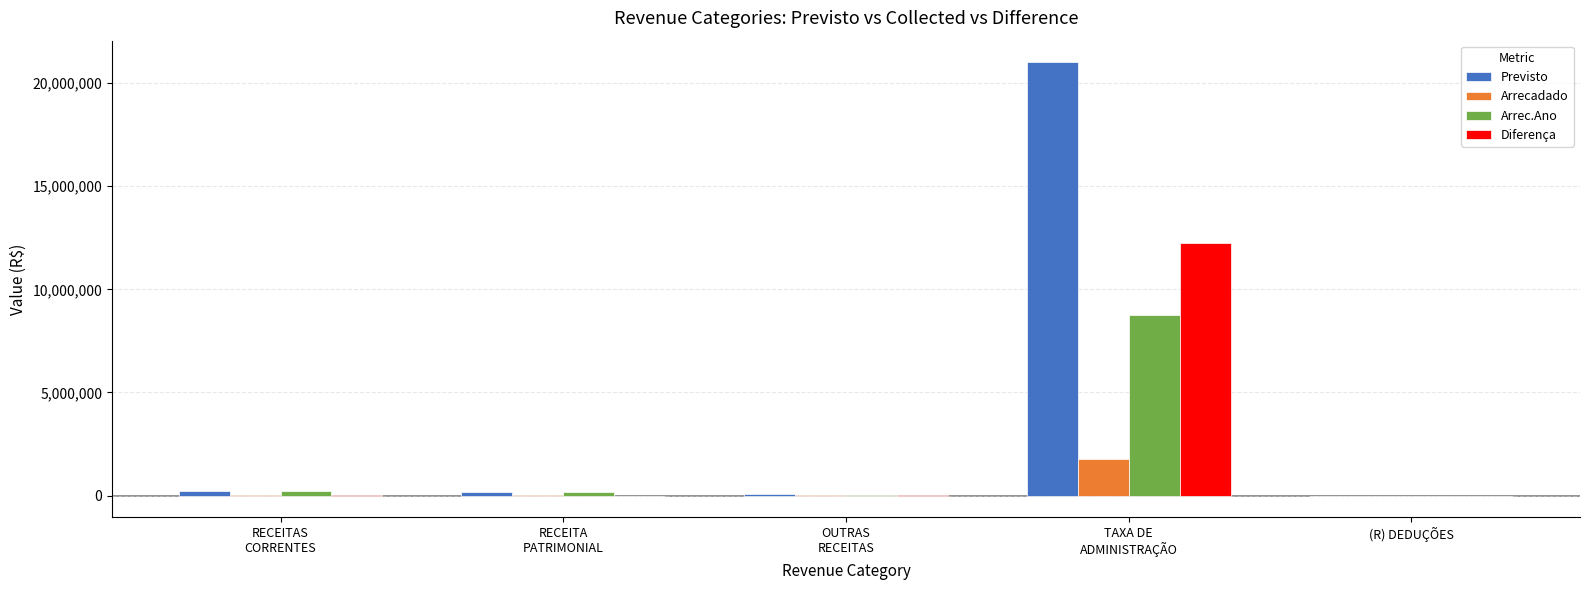

How many distinct data groups are displayed?

4